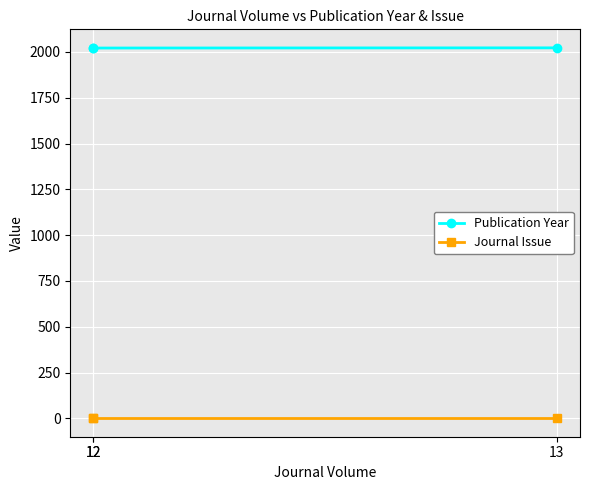

What is the maximum value for Publication Year?

2022